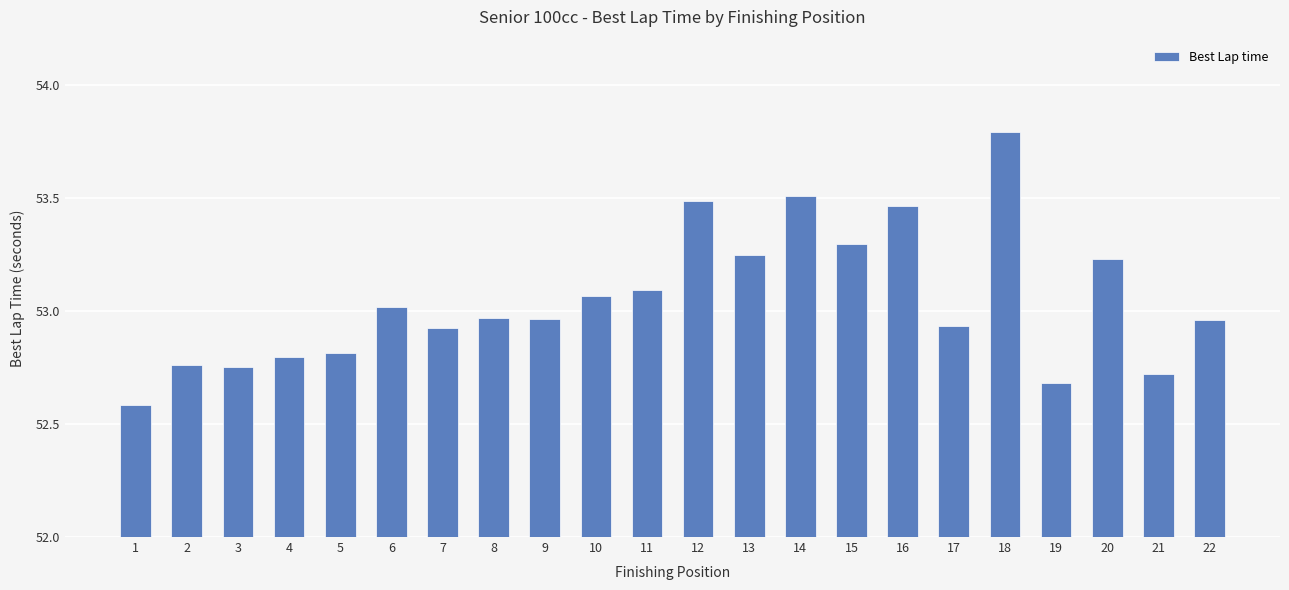

True or false: the data shows 34.5 at 9.

False